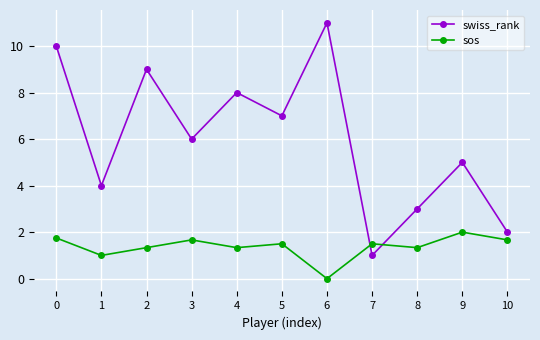

True or false: swiss_rank has a value of 3.0 at 8.

True